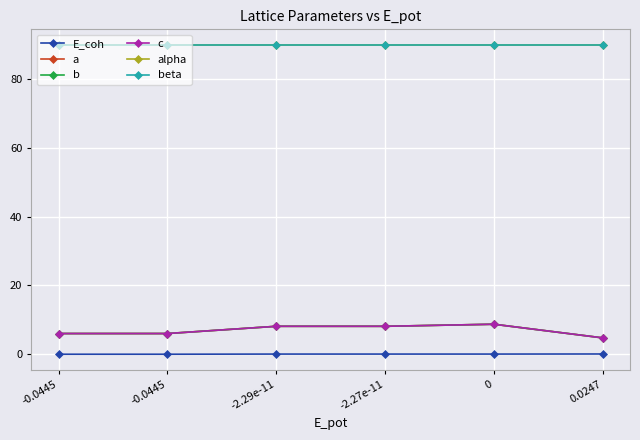

Which series has the largest range (max minus min)?

a